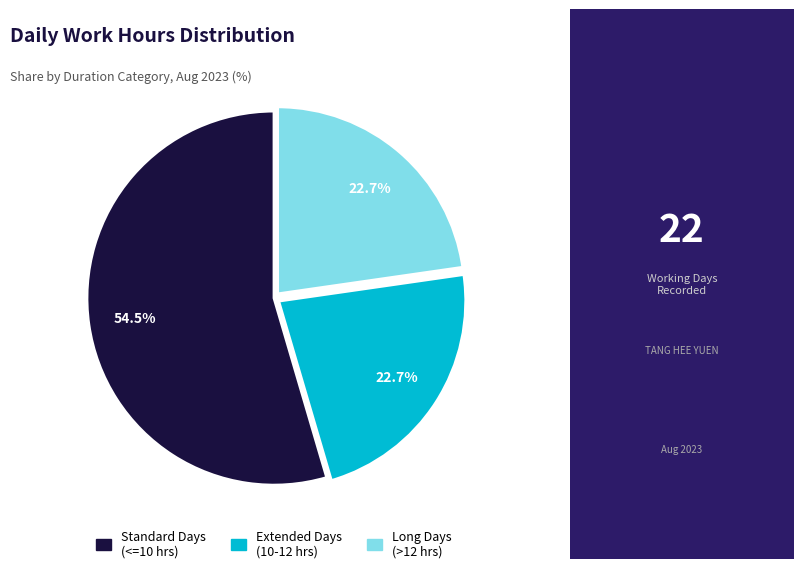

Does any single category account for the majority?

Yes